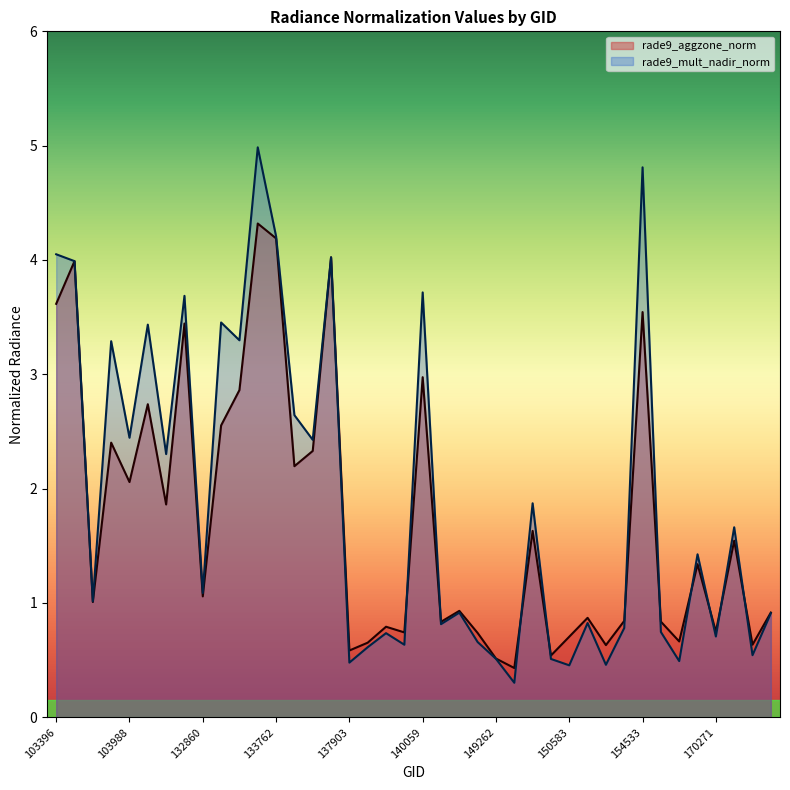

Read the rade9_mult_nadir_norm value at 154332.

0.8